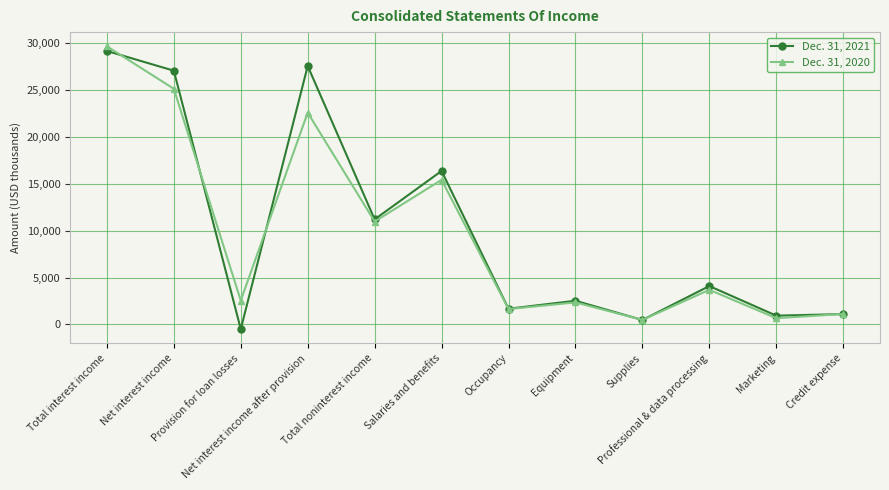

List the series in order of their peak value, highest first.

Dec. 31, 2020, Dec. 31, 2021